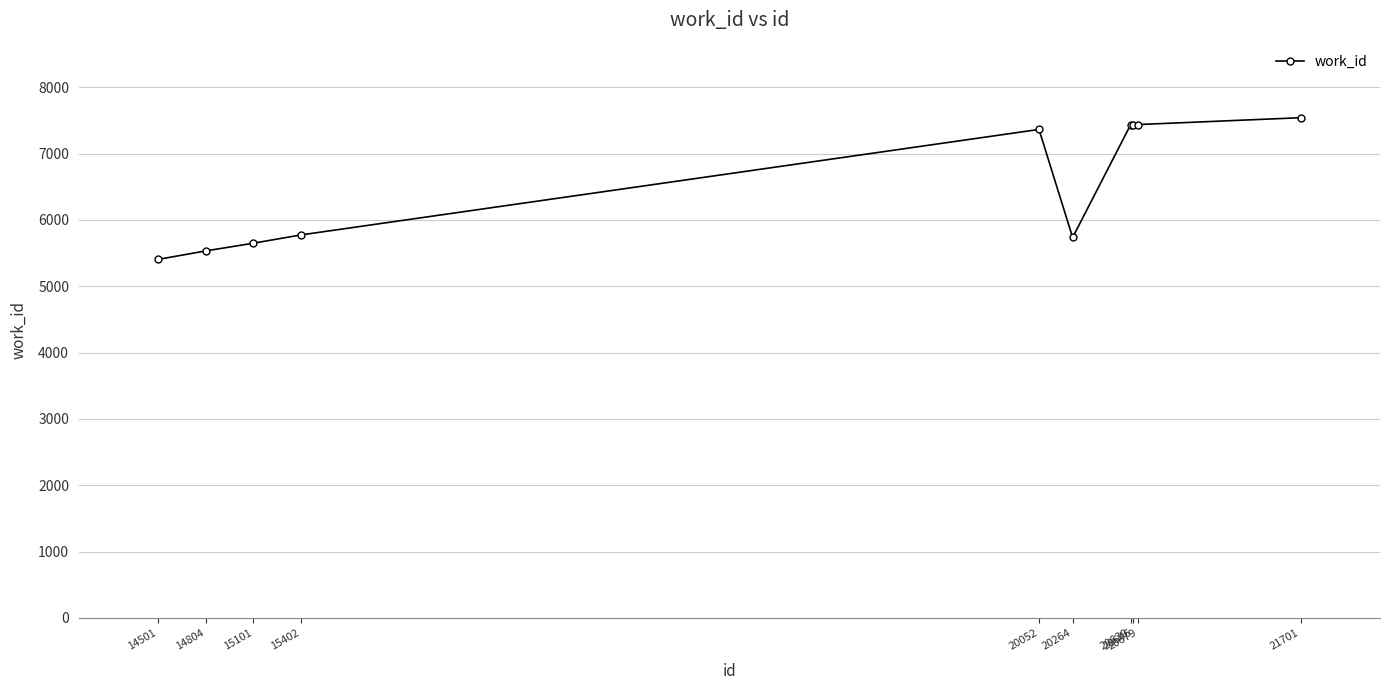

What is the change in value from 14804 to 20264?

+201